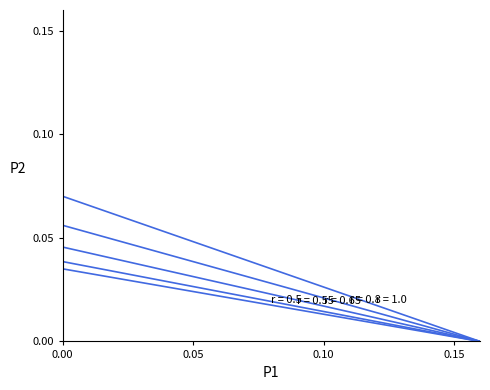

Is this an area chart (filled region under the line)?

No